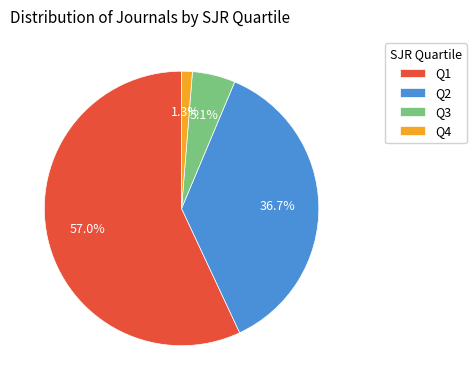

What percentage is NOT represented by Q3?

94.9%